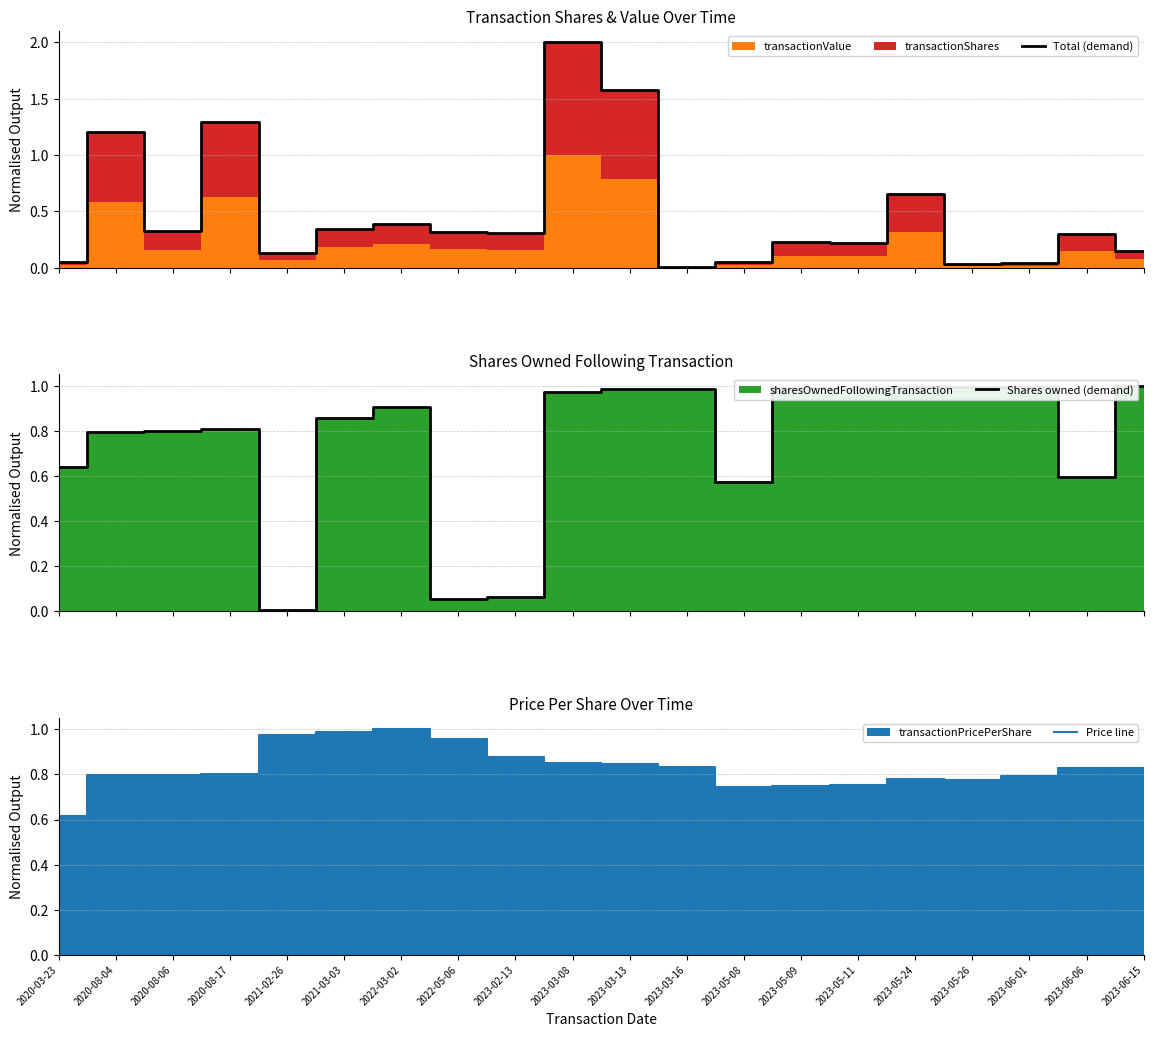

Reading left to right, list all the values displayed in this chart.

Total (demand): 2020-03-23=0.1	2020-08-04=1.2	2020-08-06=0.3	2020-08-17=1.3	2021-02-26=0.1	2021-03-03=0.3	2022-03-02=0.4	2022-05-06=0.3	2023-02-13=0.3	2023-03-08=2.0	2023-03-13=1.6	2023-03-16=0.0	2023-05-08=0.1	2023-05-09=0.2	2023-05-11=0.2	2023-05-24=0.7	2023-05-26=0.0	2023-06-01=0.0	2023-06-06=0.3	2023-06-15=0.2
Shares owned (demand): 2020-03-23=0.6	2020-08-04=0.8	2020-08-06=0.8	2020-08-17=0.8	2021-02-26=0.0	2021-03-03=0.9	2022-03-02=0.9	2022-05-06=0.1	2023-02-13=0.1	2023-03-08=1.0	2023-03-13=1.0	2023-03-16=1.0	2023-05-08=0.6	2023-05-09=1.0	2023-05-11=1.0	2023-05-24=1.0	2023-05-26=1.0	2023-06-01=1.0	2023-06-06=0.6	2023-06-15=1.0
Price line: 2020-03-23=0.6	2020-08-04=0.8	2020-08-06=0.8	2020-08-17=0.8	2021-02-26=1.0	2021-03-03=1.0	2022-03-02=1.0	2022-05-06=1.0	2023-02-13=0.9	2023-03-08=0.9	2023-03-13=0.8	2023-03-16=0.8	2023-05-08=0.7	2023-05-09=0.7	2023-05-11=0.8	2023-05-24=0.8	2023-05-26=0.8	2023-06-01=0.8	2023-06-06=0.8	2023-06-15=0.8